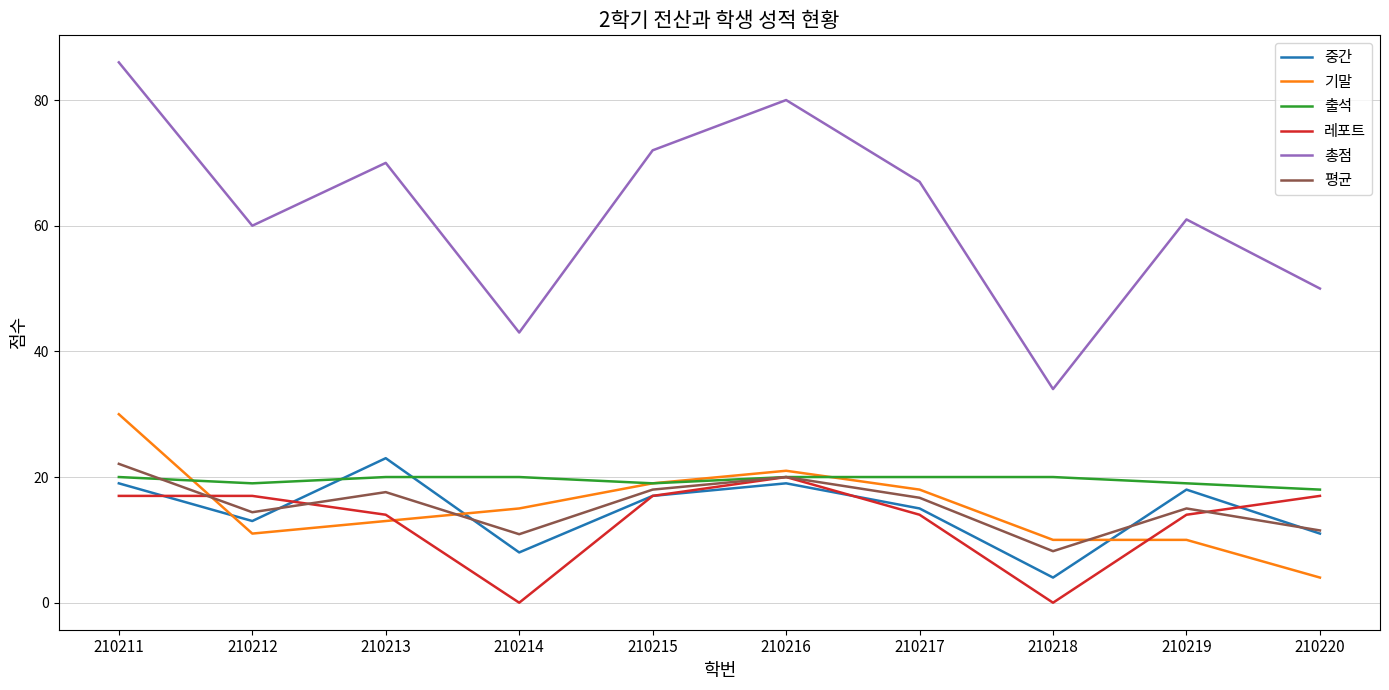

What is the difference between the maximum and second lowest values in the 중간 series?

15.0